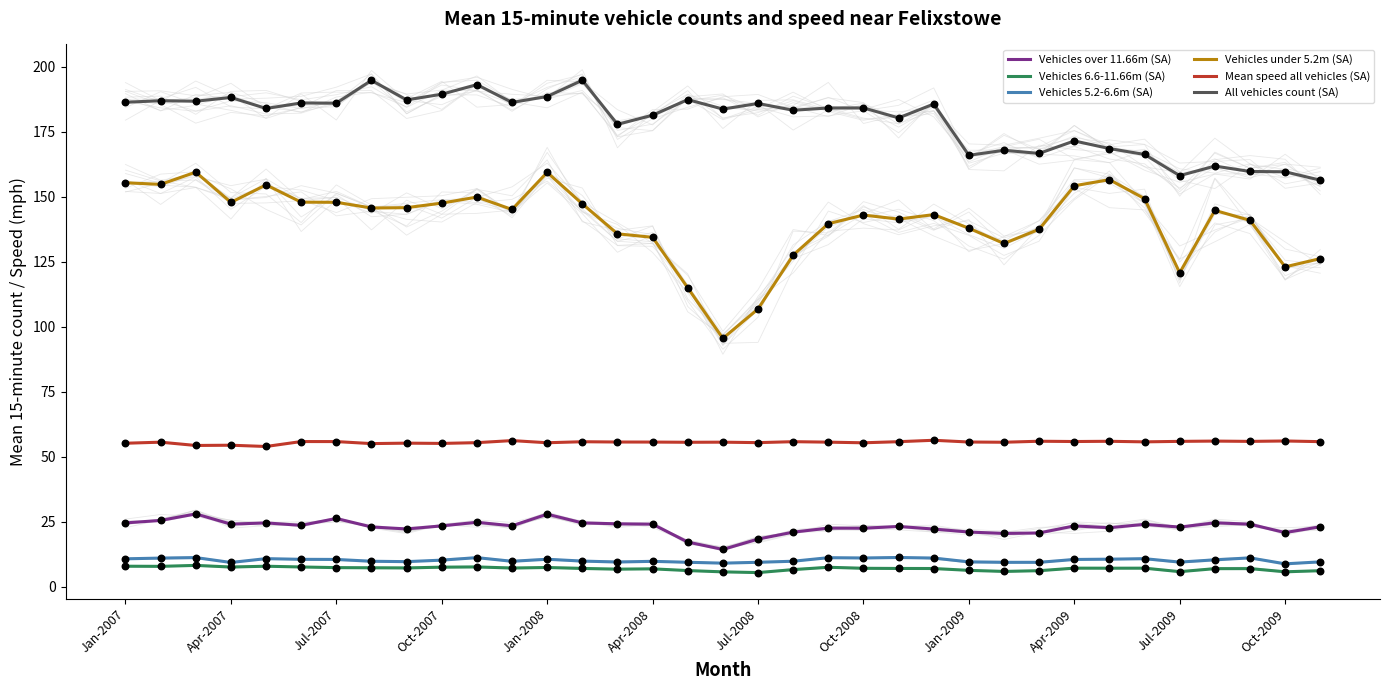

Which series contains the lowest Y value?

Vehicles 6.6-11.66m (SA)